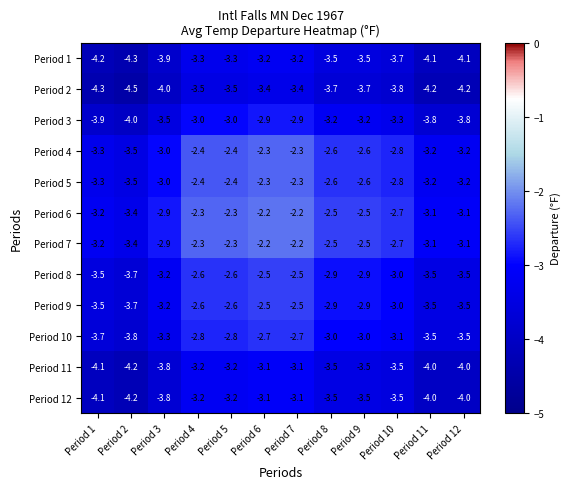

What value does the Period 1 series have at Period 8?

-3.5